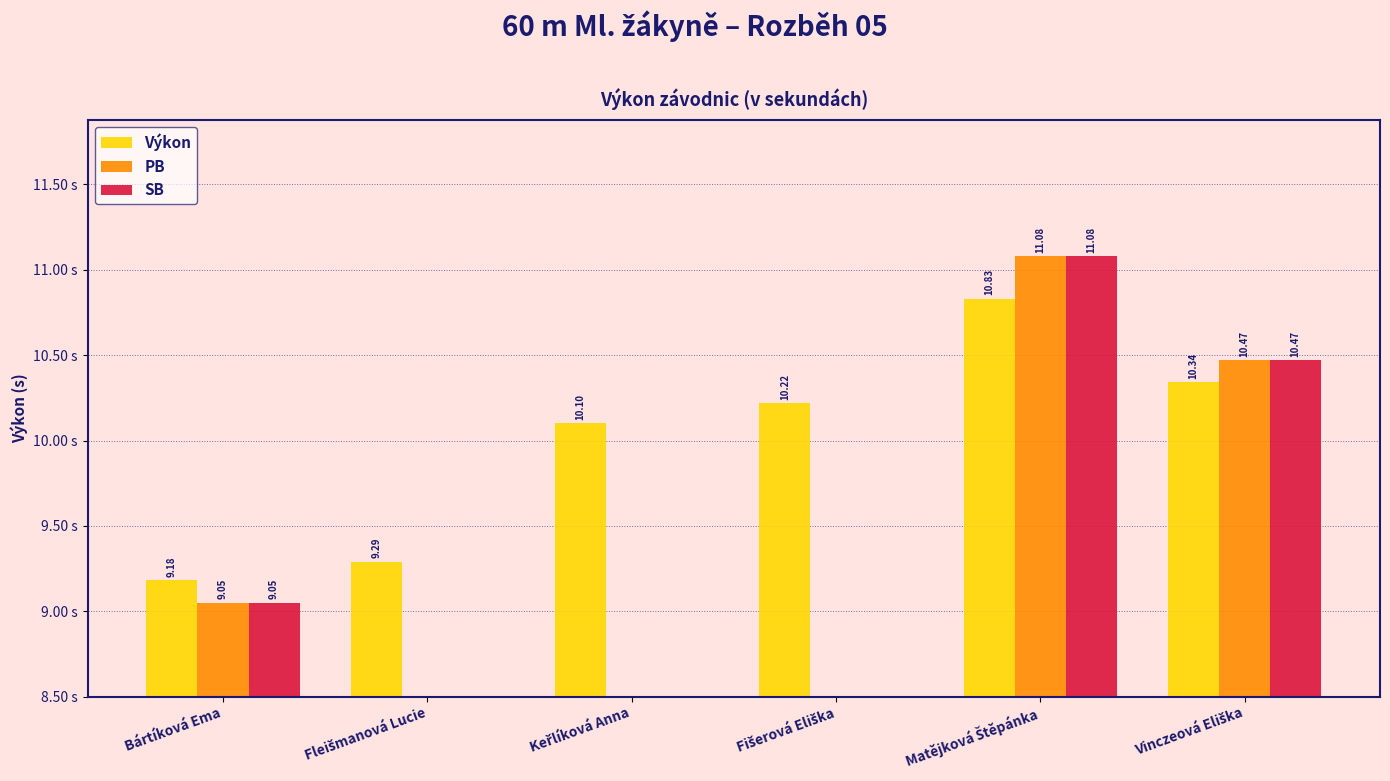

What is the difference between the highest and lowest values at Bártíková Ema?

0.1